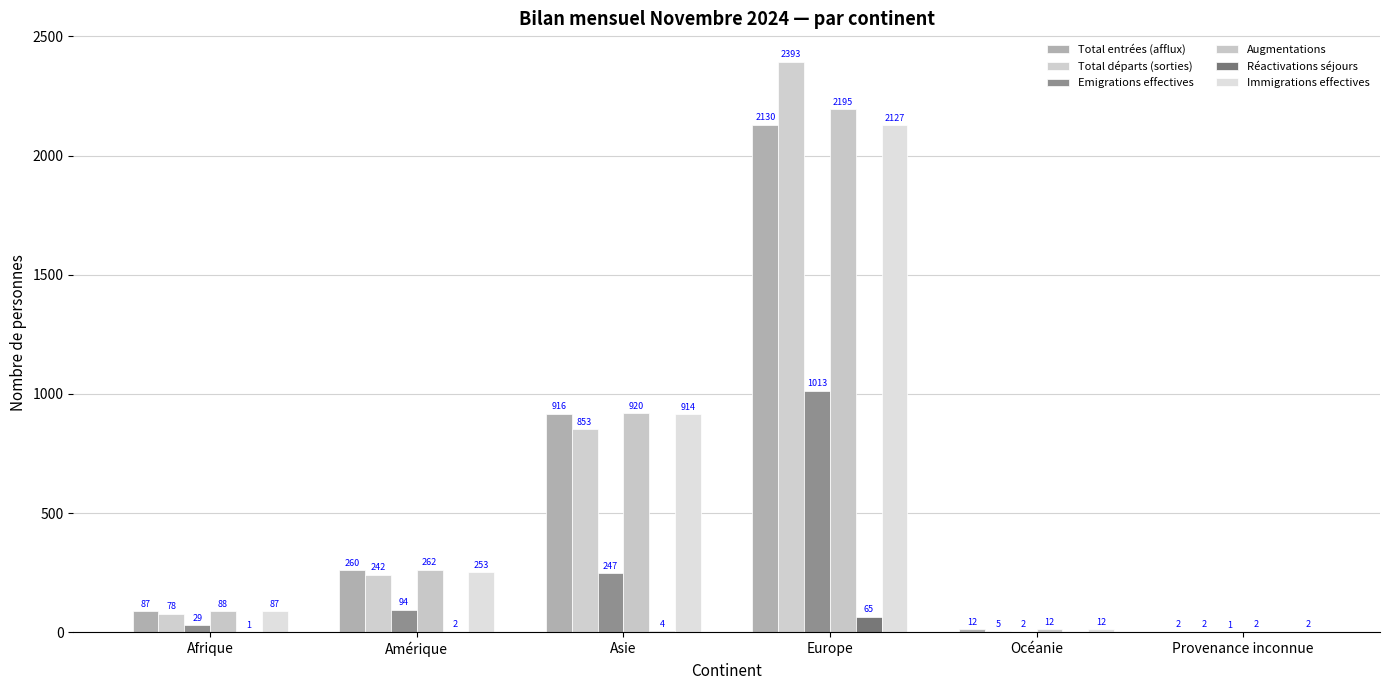

Rank the categories by Emigrations effectives value from highest to lowest.

Europe, Asie, Amérique, Afrique, Océanie, Provenance inconnue